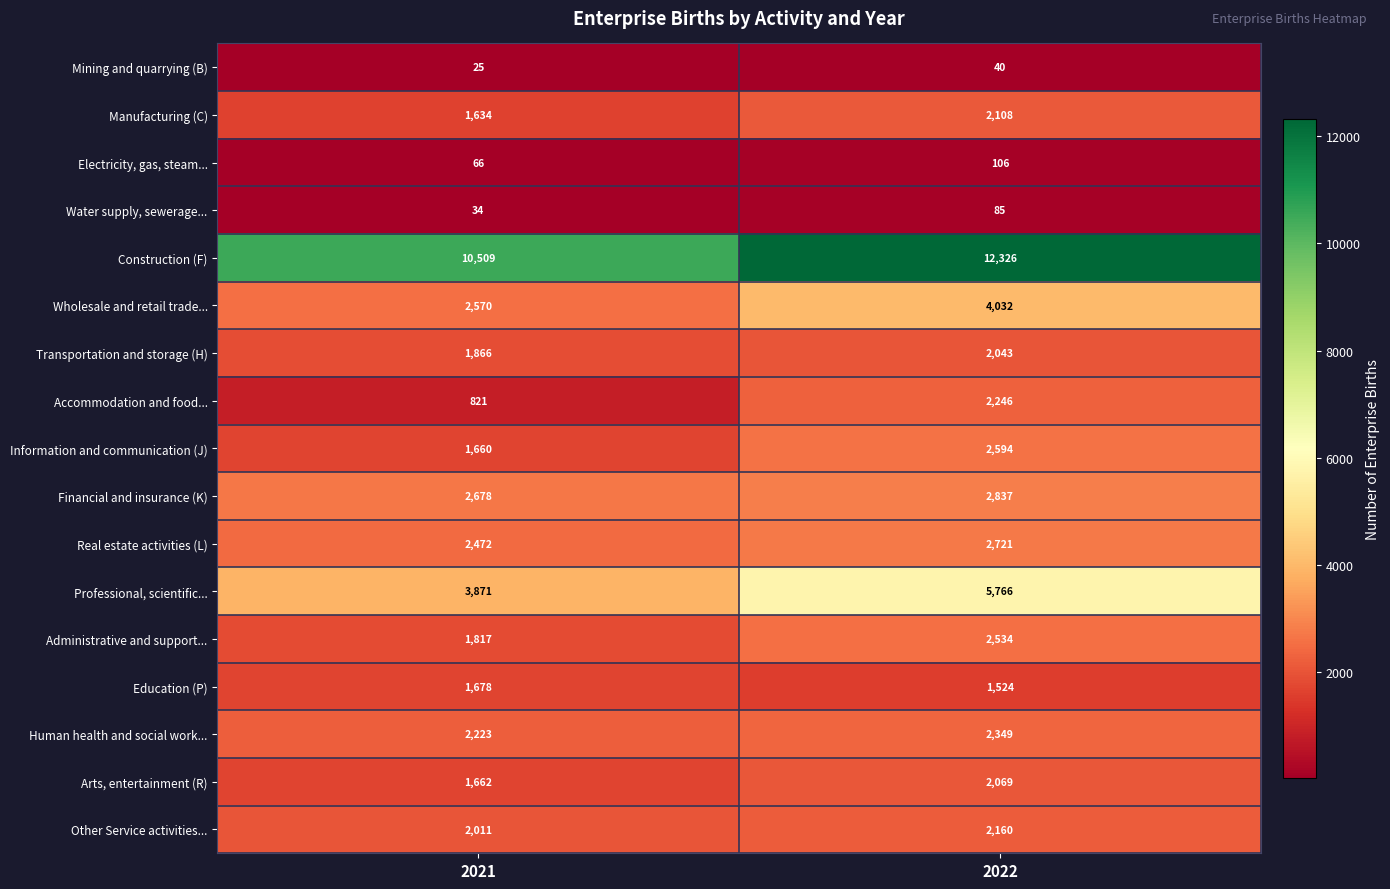

At which category is the sum across all series the highest?

2022